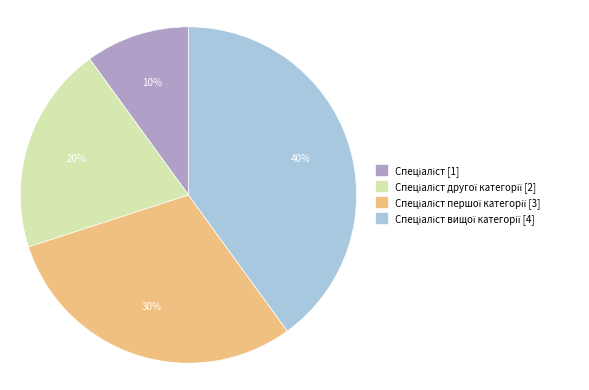

To the nearest percent, what is the average slice percentage?

25%